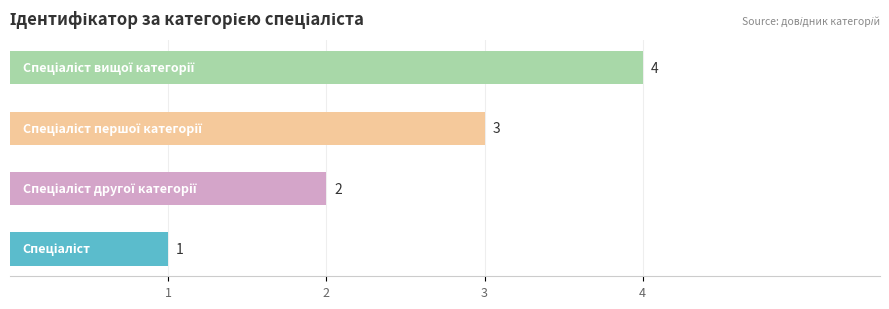

How many series are shown in this chart?

1